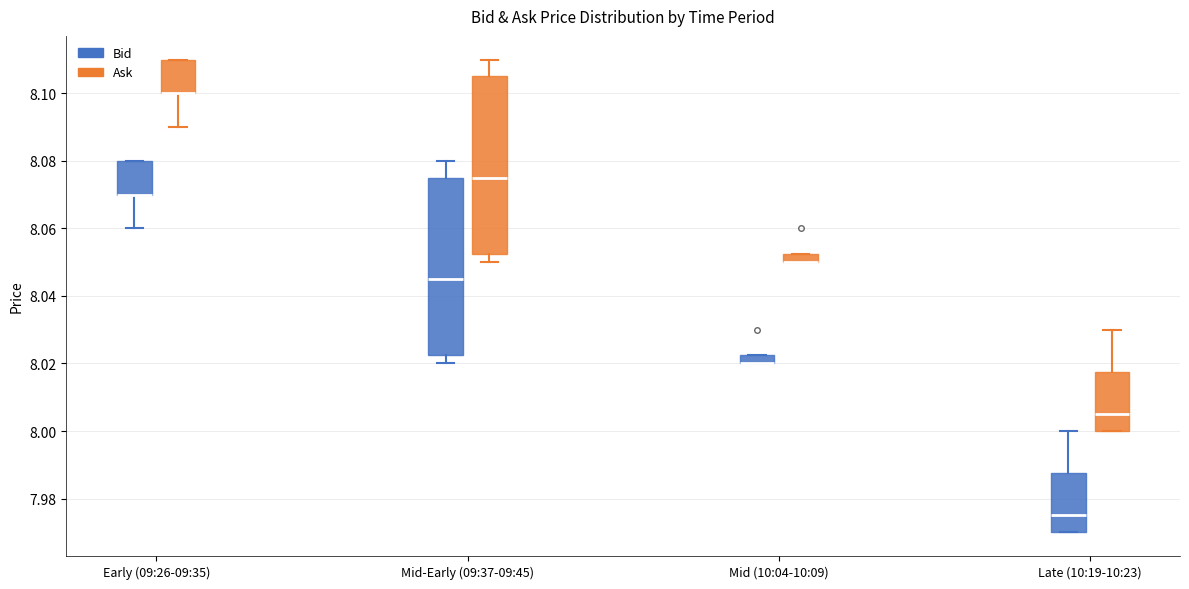

Where is the upper edge of the box for Late (10:19-10:23) (Bid) on the y-axis? The values are not printed on the chart, so give them approximately, as read against the axis.

7.988